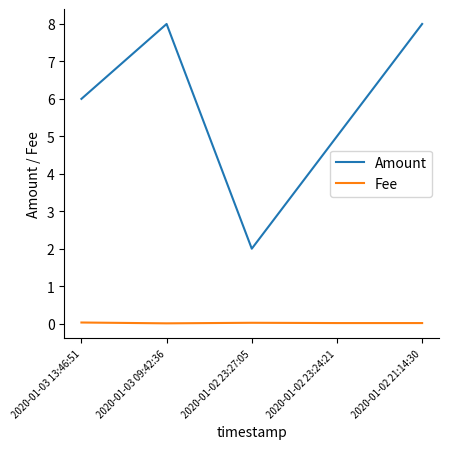

True or false: Amount and Fee intersect in this chart.

False